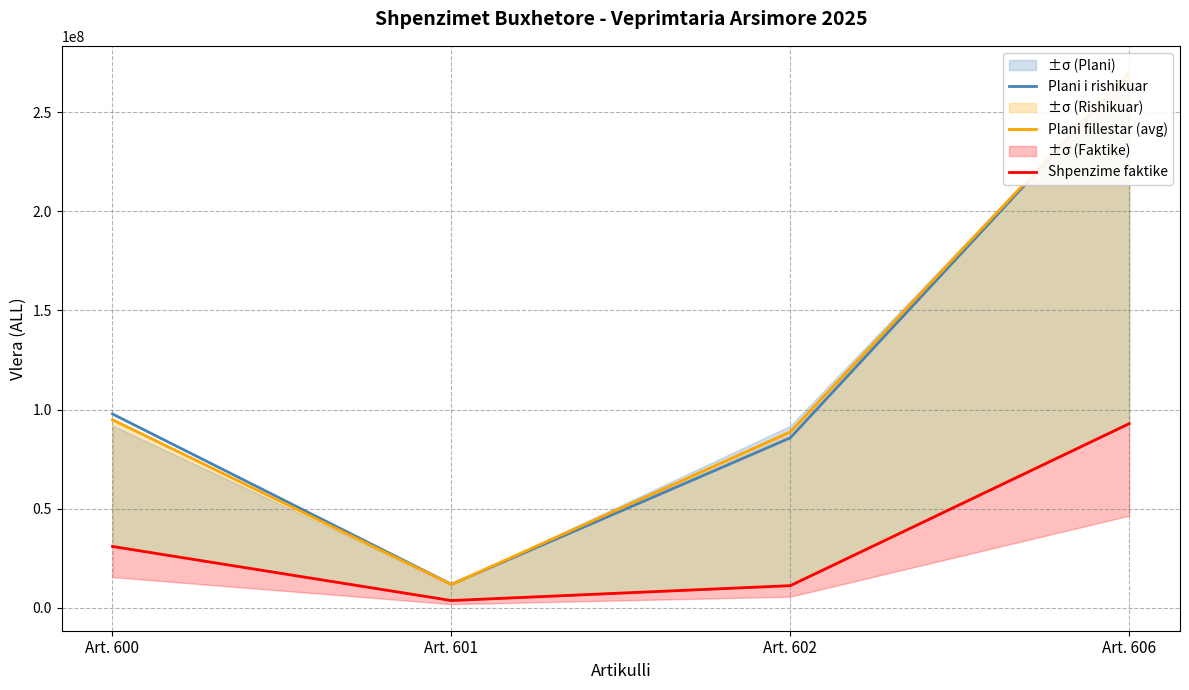

What is the highest value of the Plani i rishikuar series?

270080000